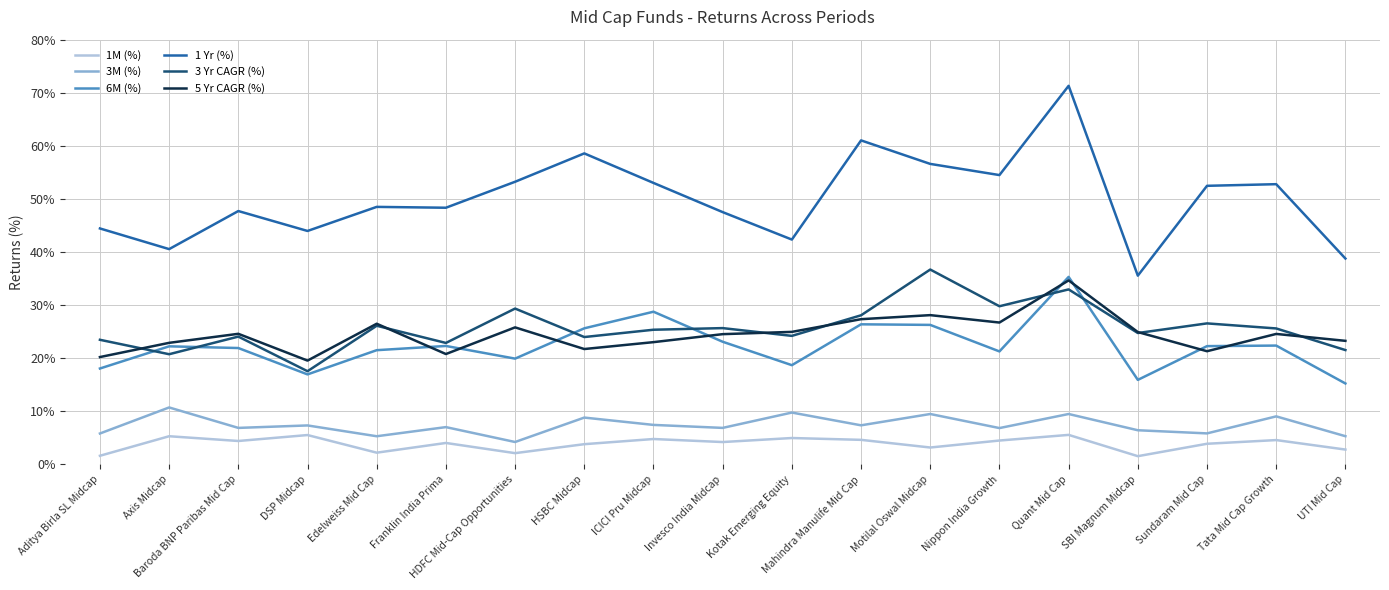

The 1 Yr (%) series shows 36.6 at HSBC Midcap. True or false?

False